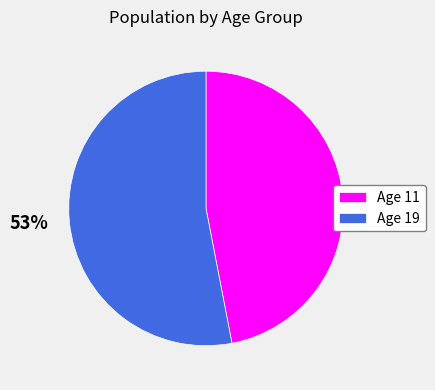

To the nearest percent, what percentage of the pie is 53%?

53%